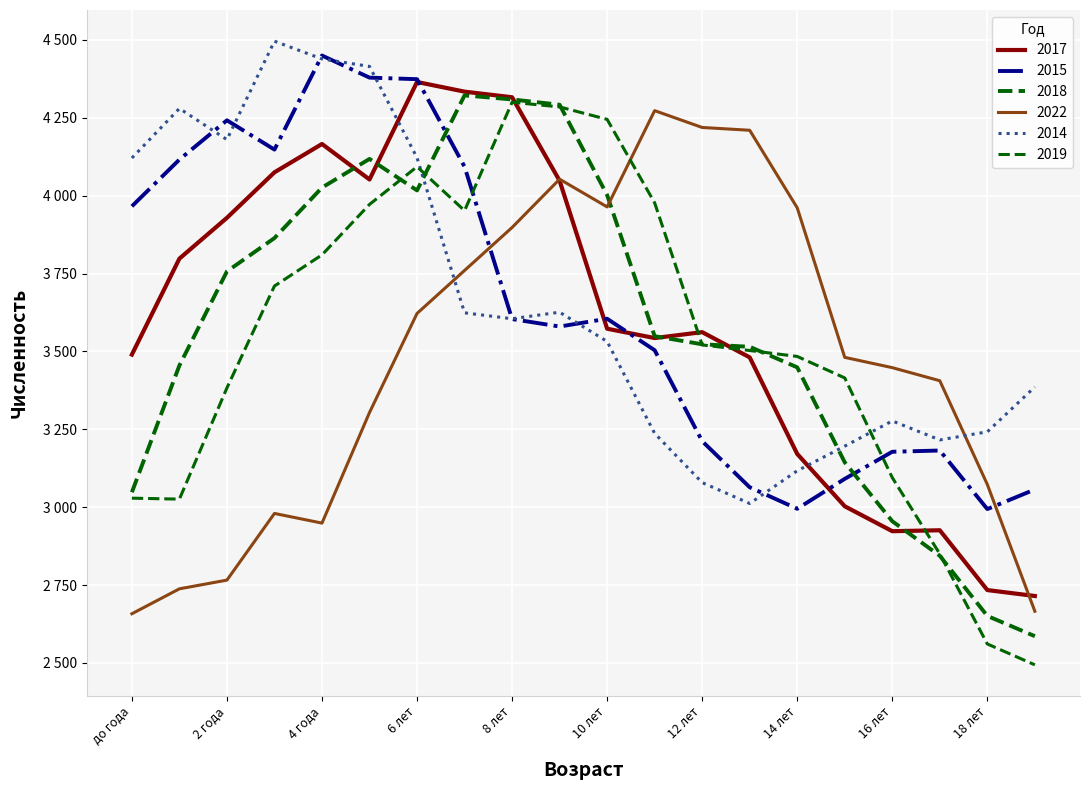

Does the chart have visible grid lines?

Yes